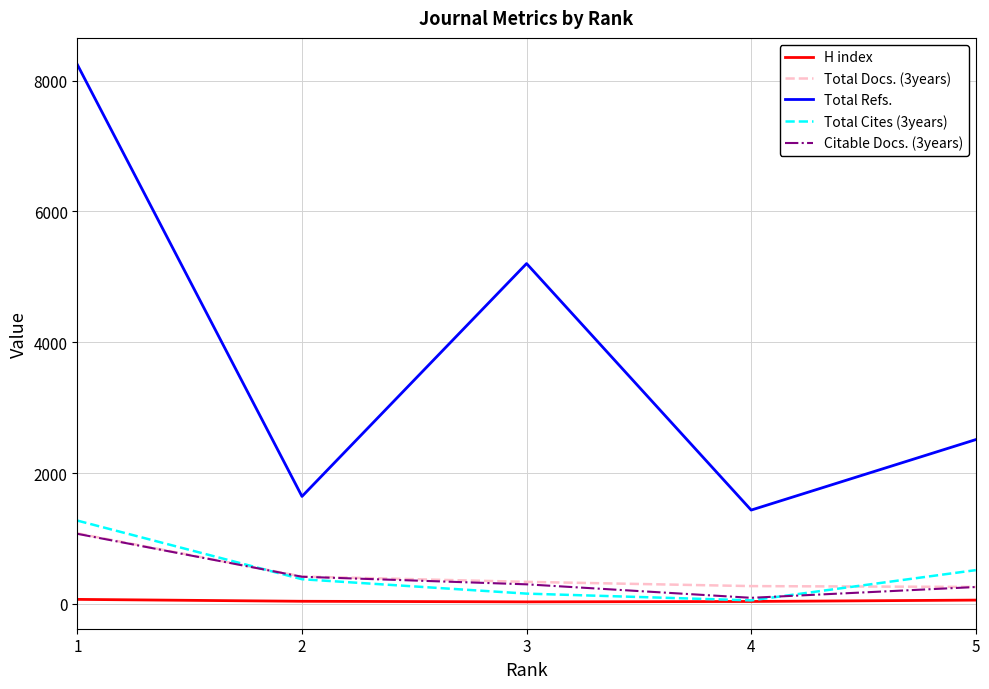

Between 3 and 4, which series saw the biggest shift?

Total Refs.